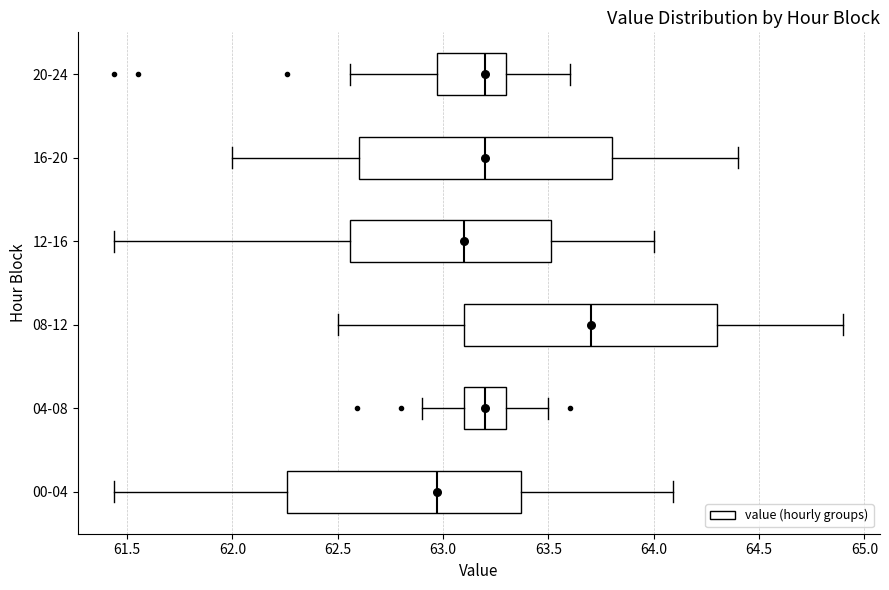

Where does the left whisker of the box for 00-04 end on the x-axis? The values are not printed on the chart, so give them approximately, as read against the axis.

61.45